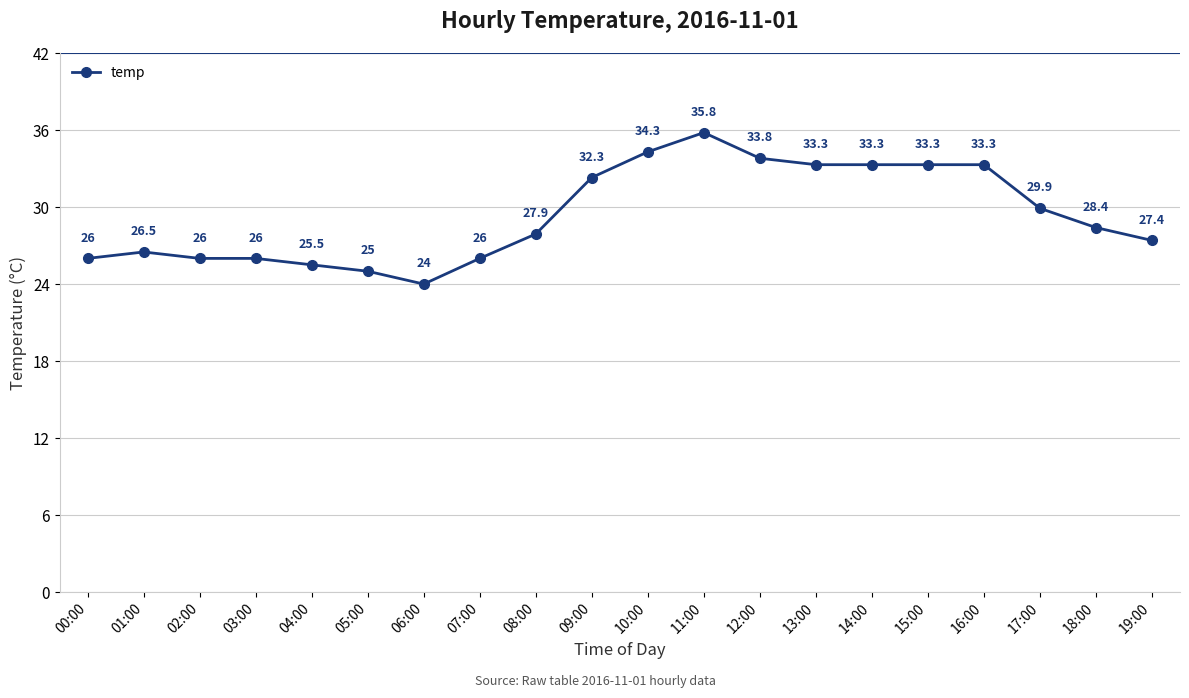

True or false: the data shows 13.0 at 12:00.

False